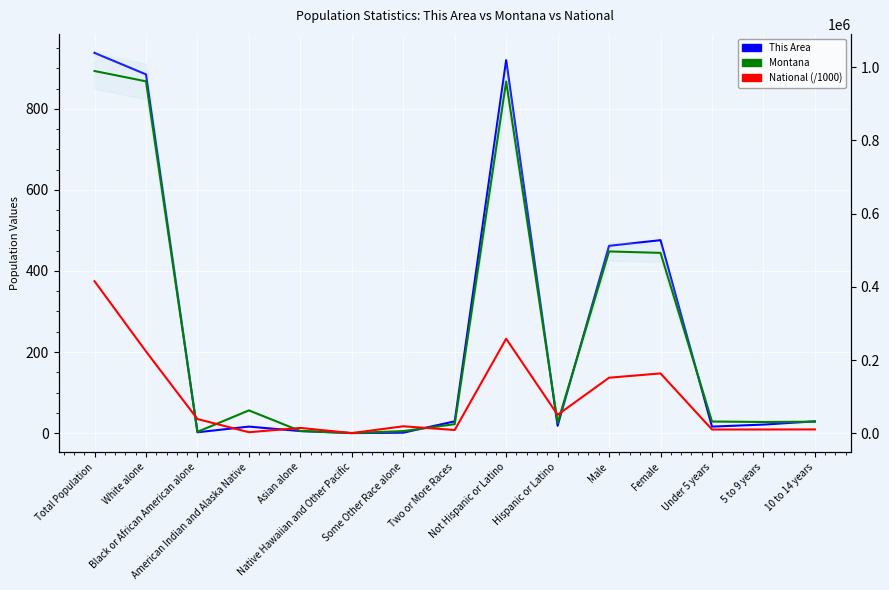

Is it true that Montana equals 2156.3 at Some Other Race alone?

False